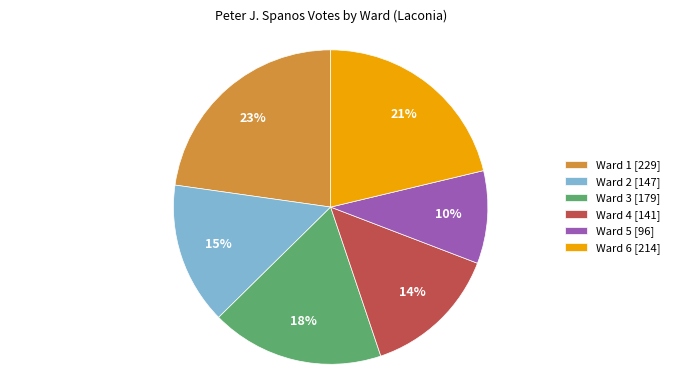

Is the sum of Ward 4 and Ward 3 greater than half?

No